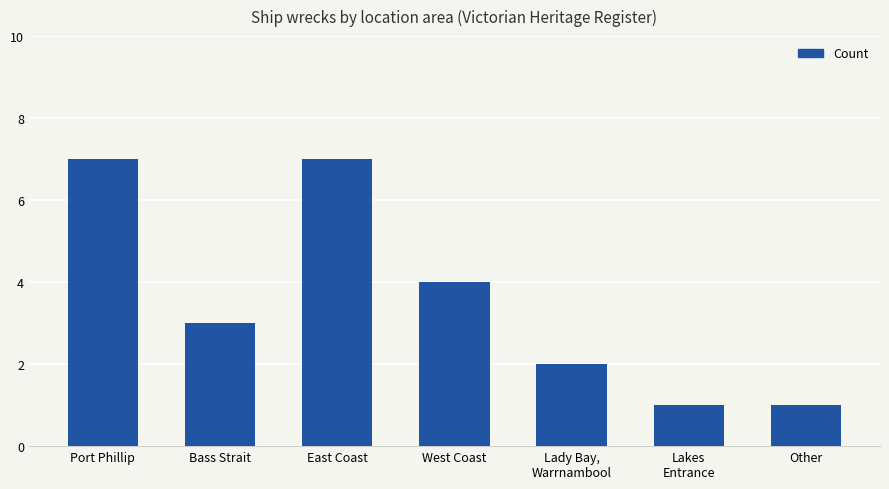

Which has a higher value, West Coast or Lady Bay,
Warrnambool?

West Coast